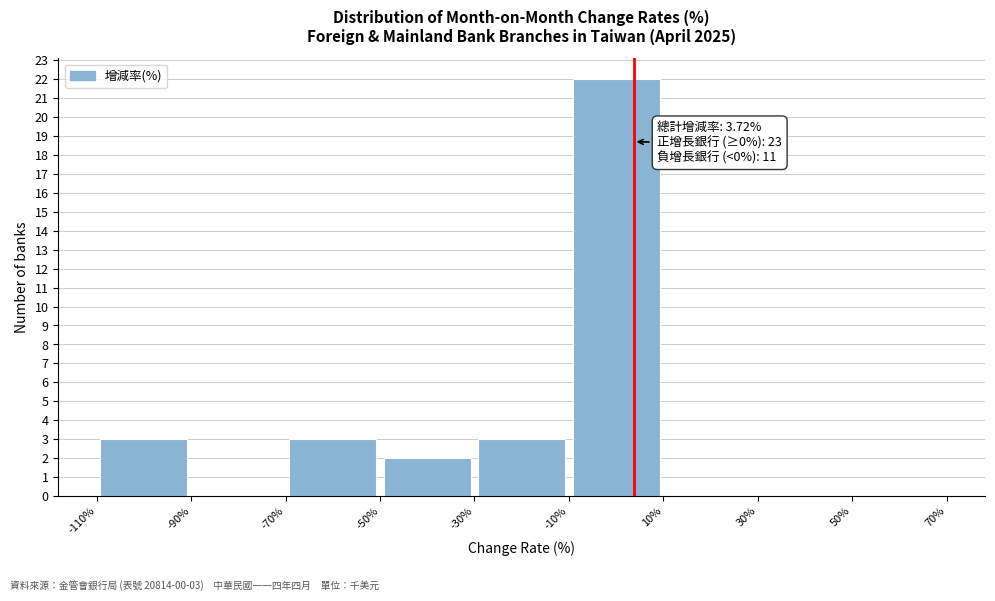

Over which range of the x-axis is the bar tallest?

-10% to 10%